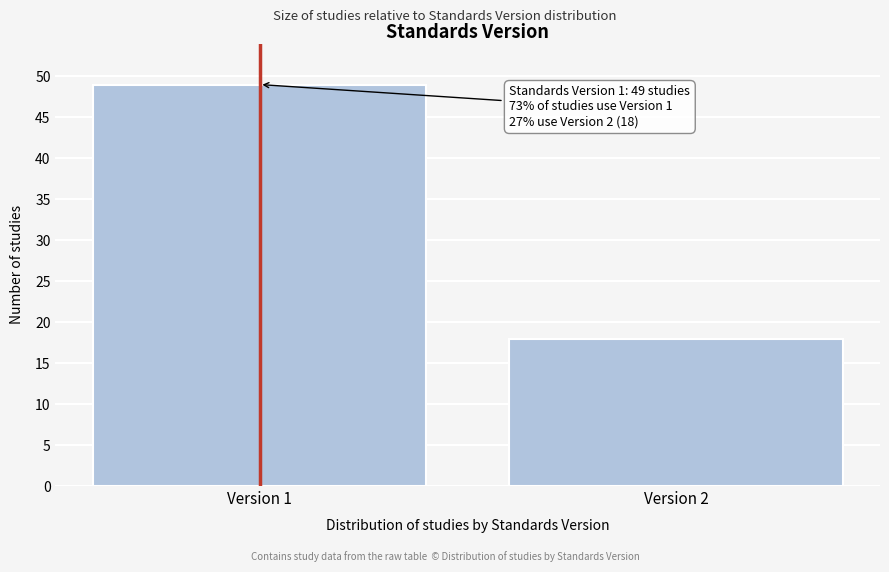

Reading left to right, transcribe all the data shown in this chart.

49	18